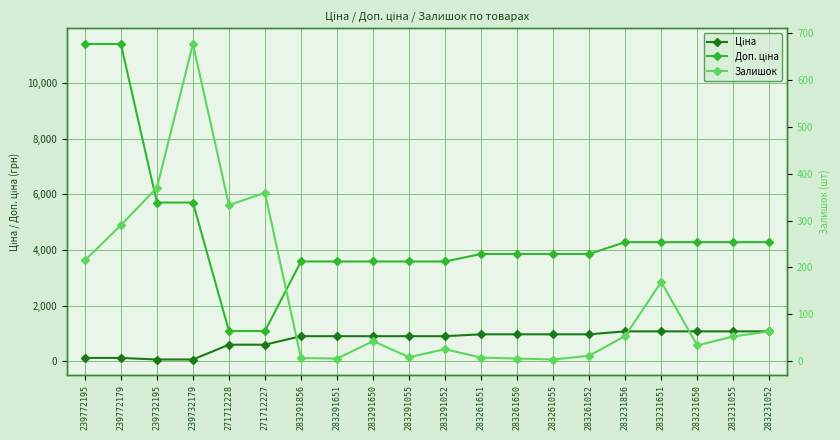

What is the difference between the maximum and minimum values in the Доп. ціна series?

10328.3